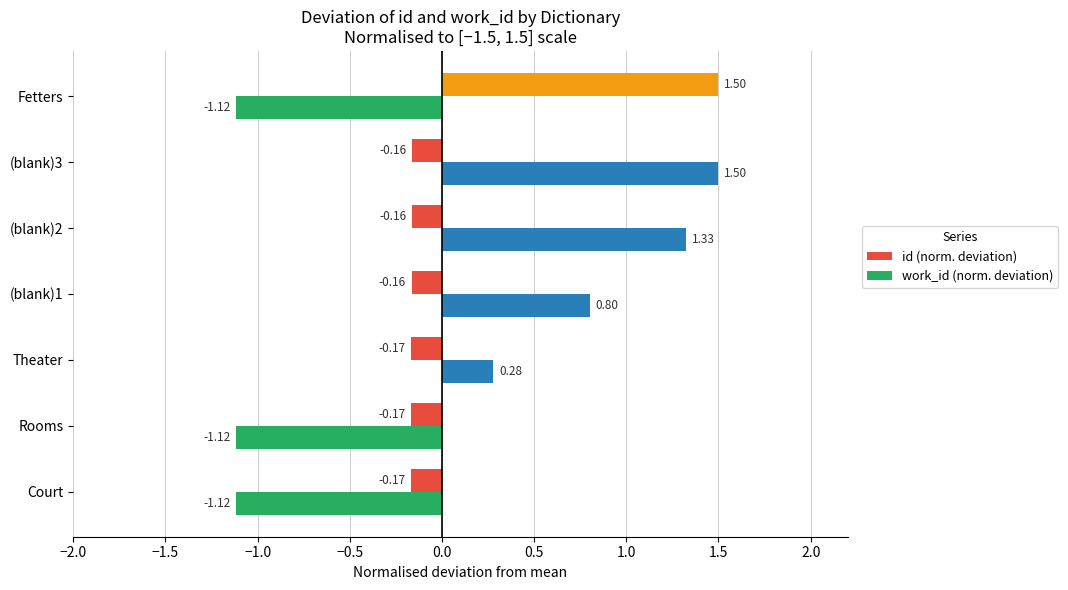

List the series in order of their overall mean, lowest first.

id (norm. deviation), work_id (norm. deviation)